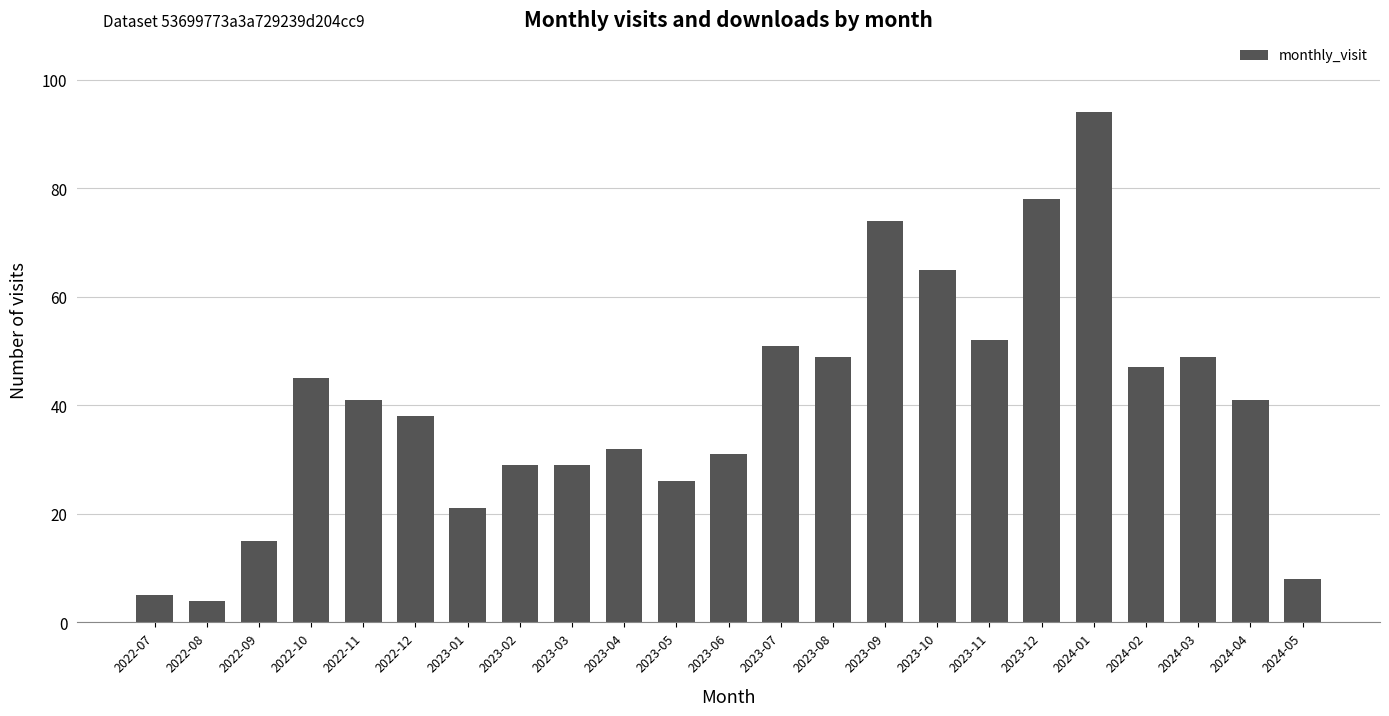

Which has a higher value, 2023-07 or 2022-08?

2023-07